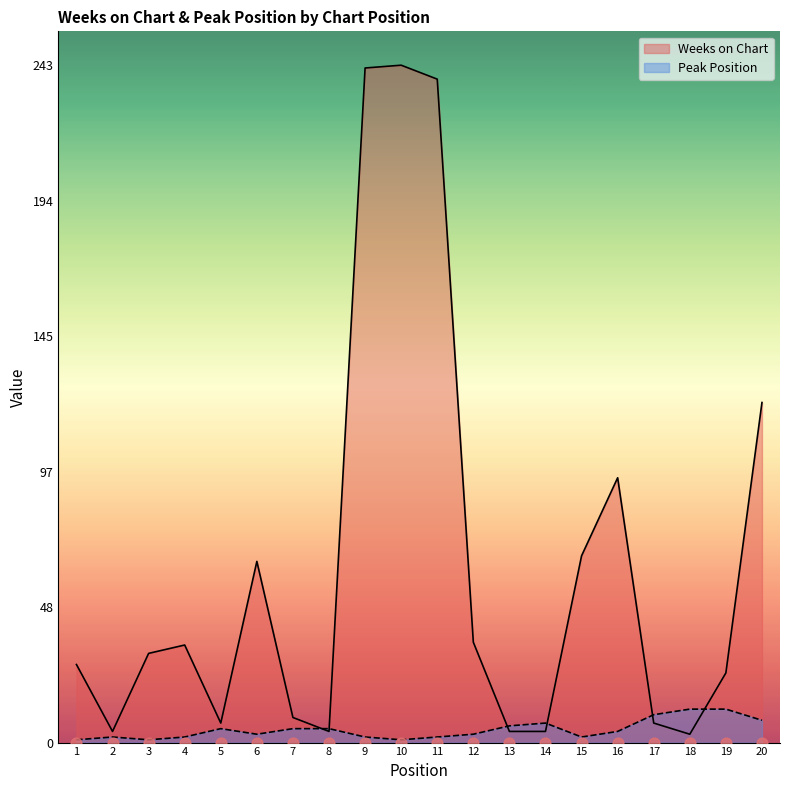

At how many categories does at least one series exceed 202?

3